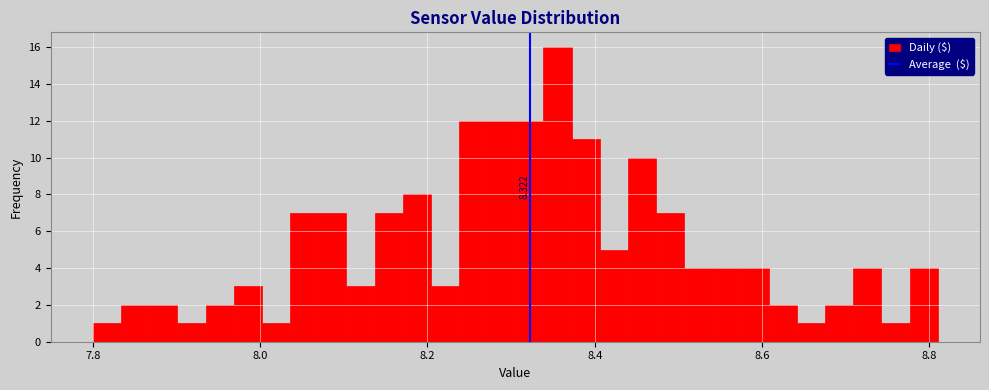

Read against the x-axis, roughly where is the centre of the tallest bar?

8.36